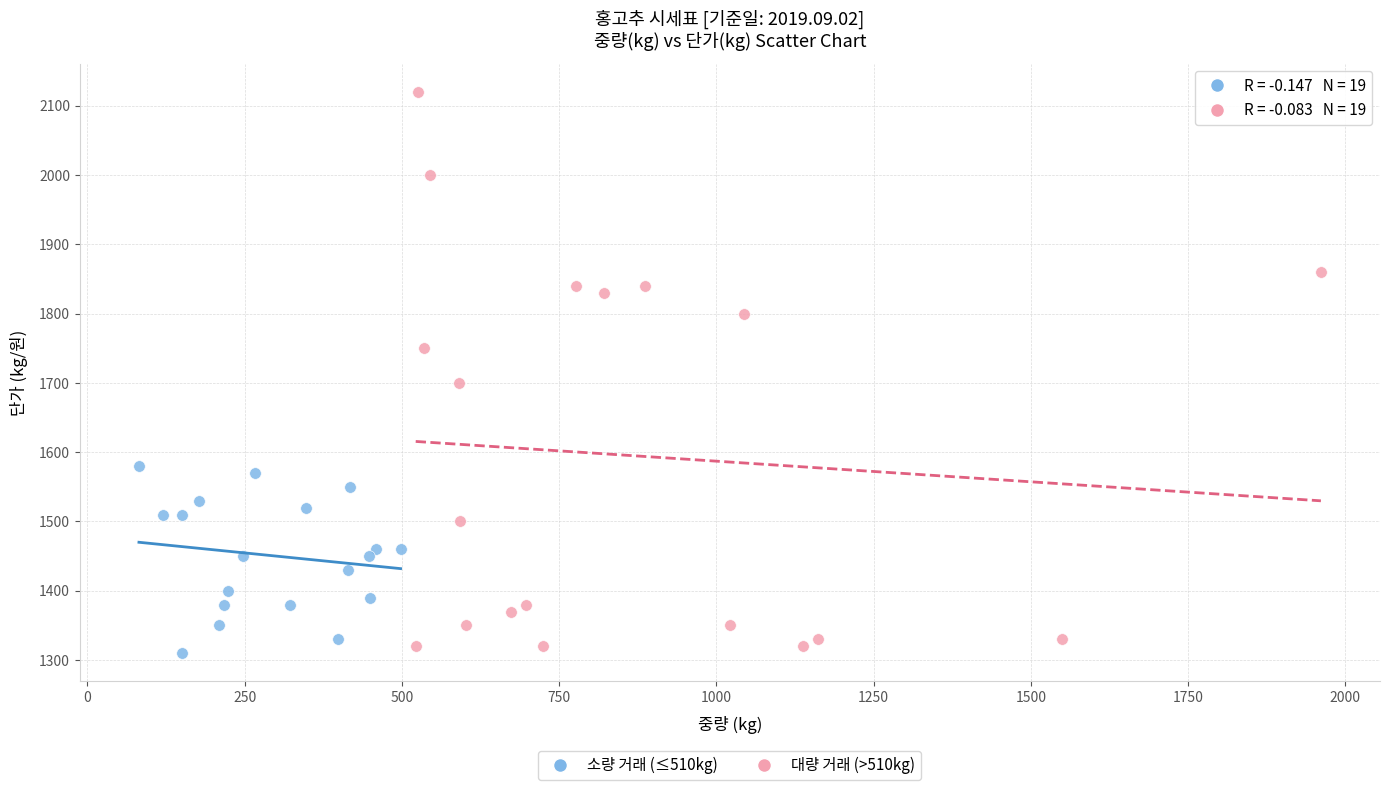

Which series reaches the maximum Y coordinate?

대량 거래 (>510kg)